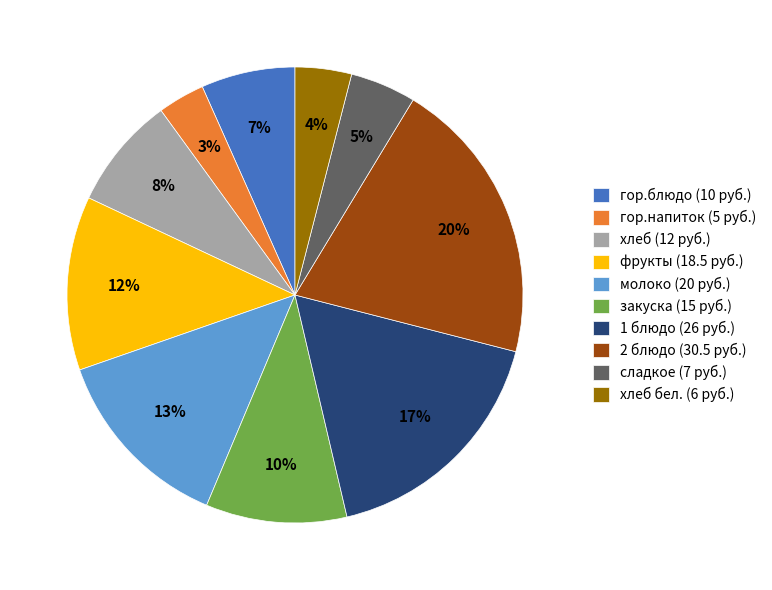

To the nearest percent, what is the average slice percentage?

10%